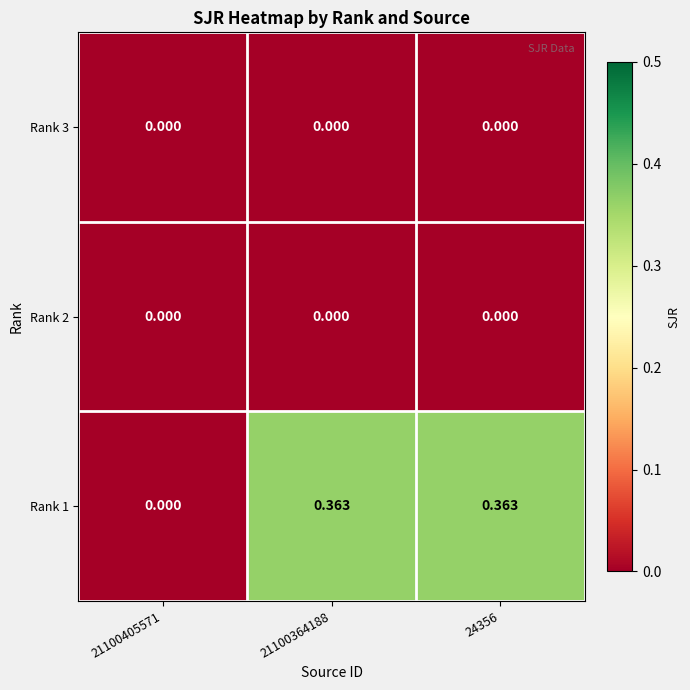

How many data points does each series have?

3